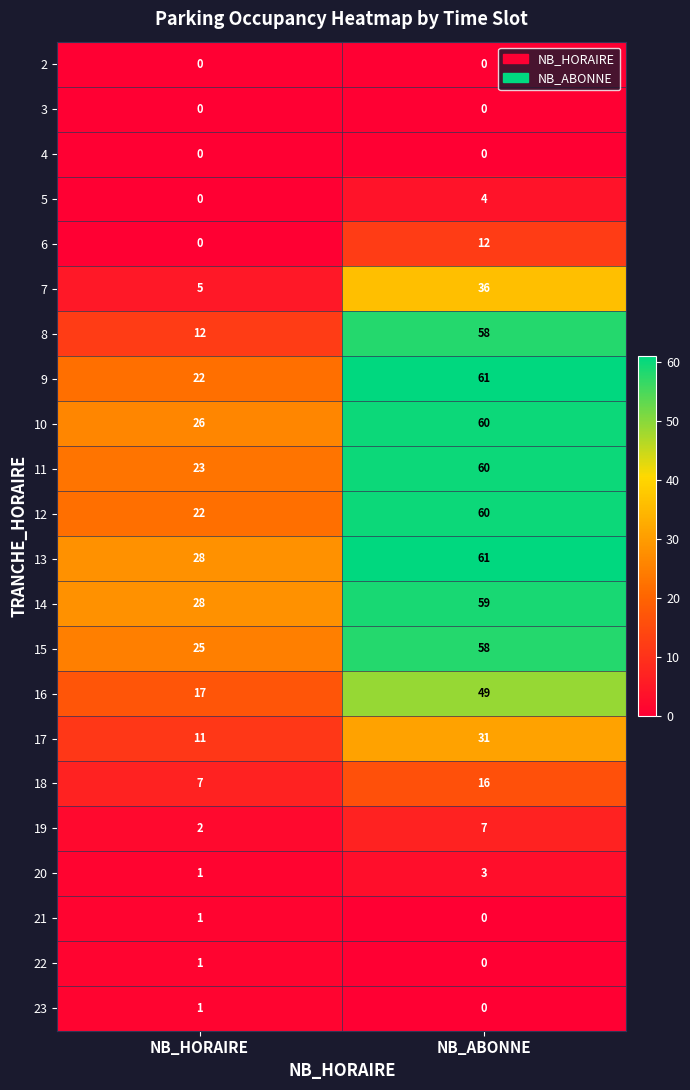

What is the maximum value shown in the chart?

61